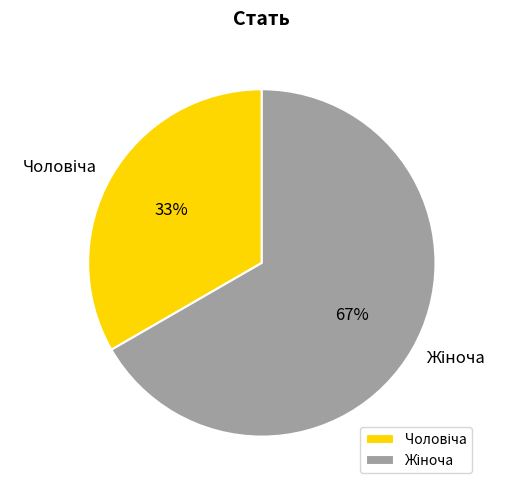

How many segments does this pie chart have?

2